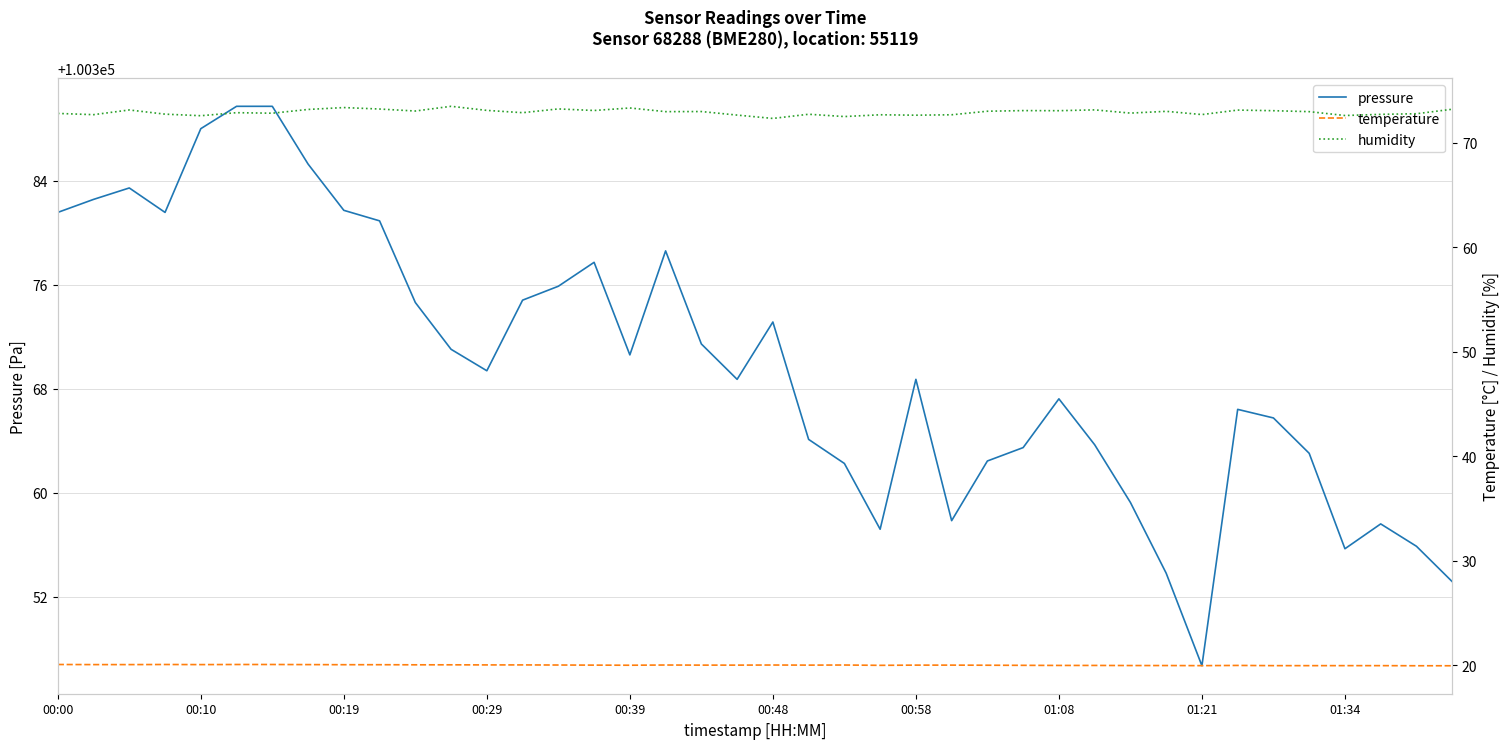

The value of pressure at 00:58 is 100368.8. True or false?

True